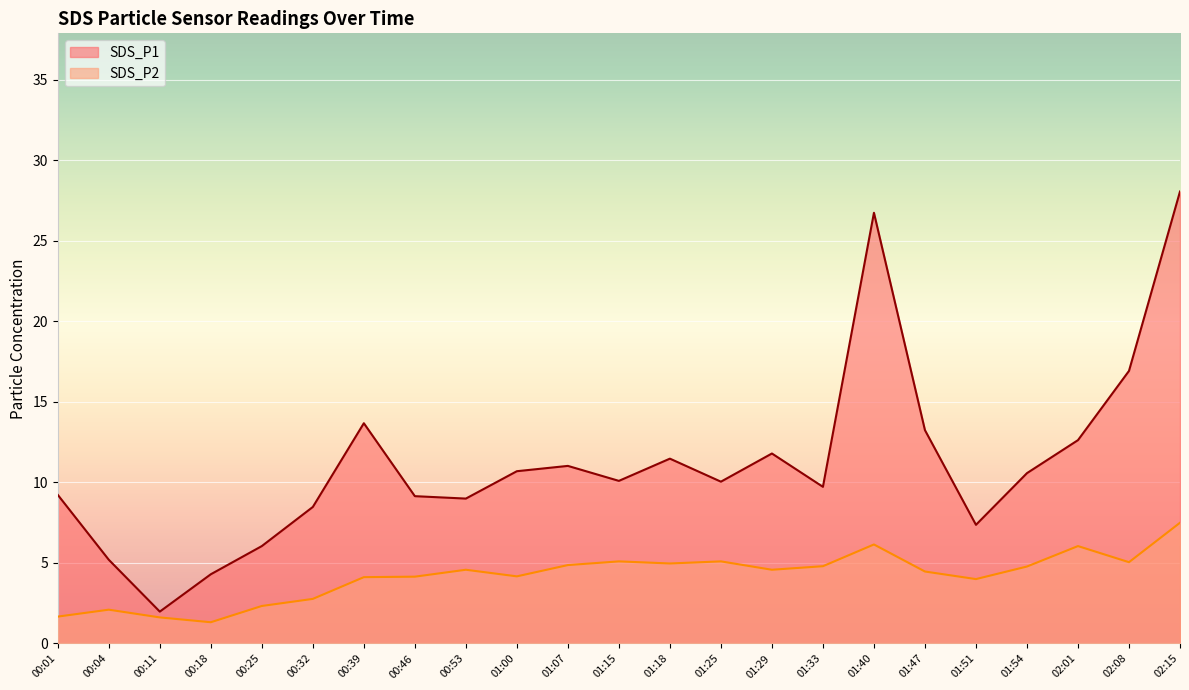

Where does the SDS_P1 series first go above 10?

00:39